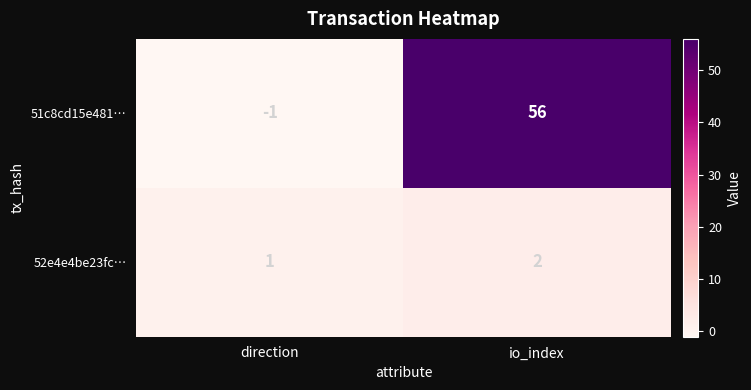

At how many categories does at least one series exceed 21?

1